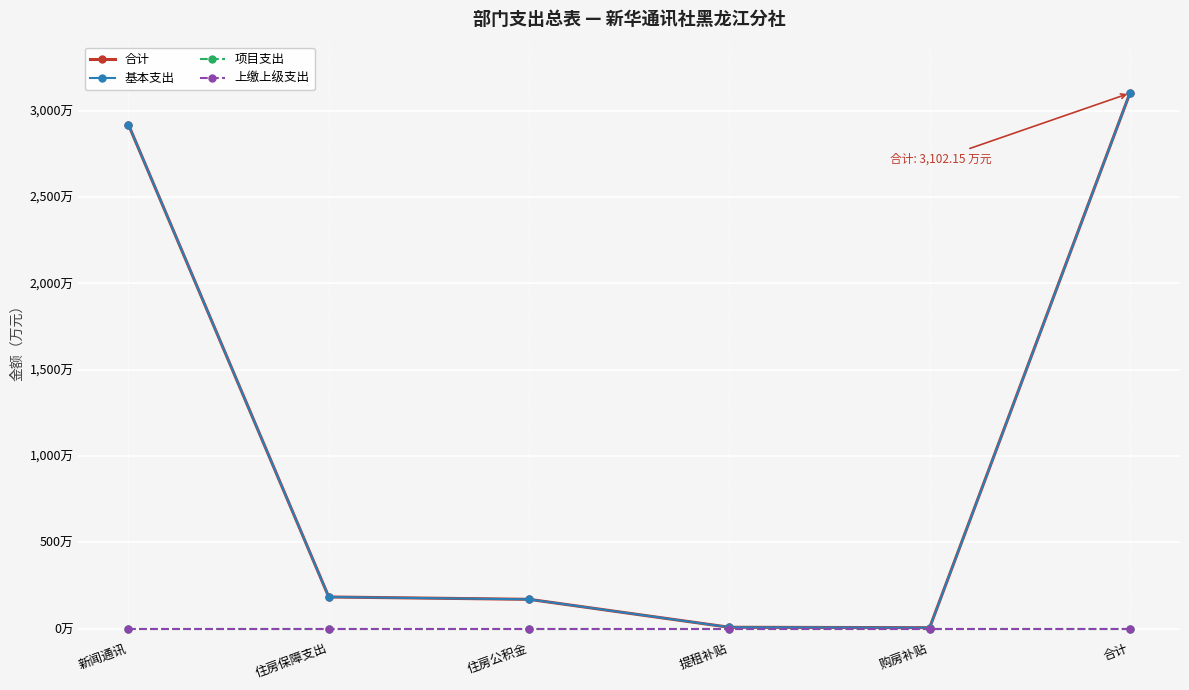

True or false: 基本支出 and 合计 cross at least once.

False